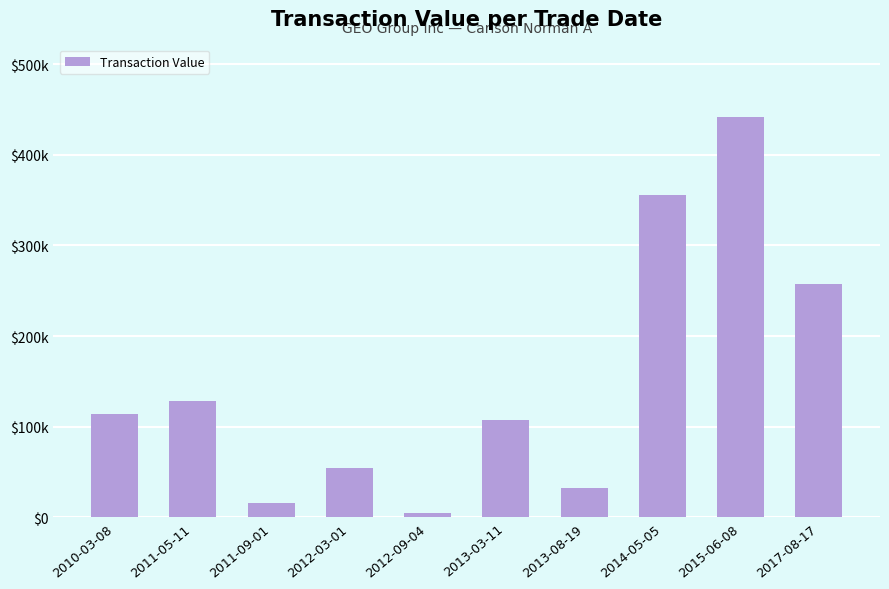

What is the difference between the maximum and minimum values?

436844